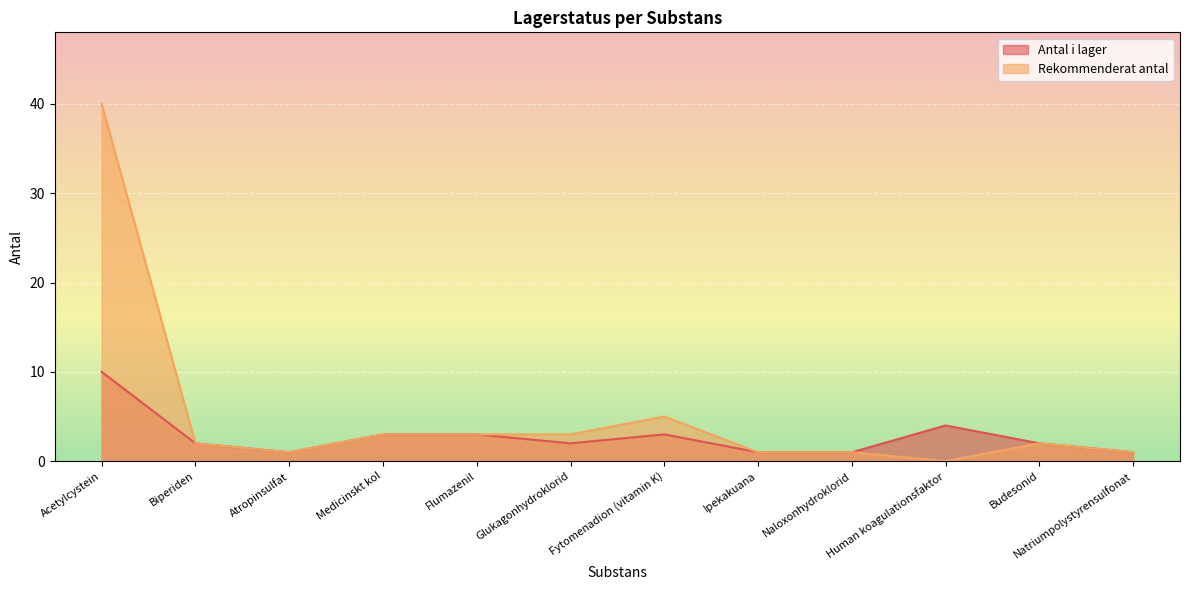

True or false: Rekommenderat antal has a value of 3 at Glukagonhydroklorid.

True